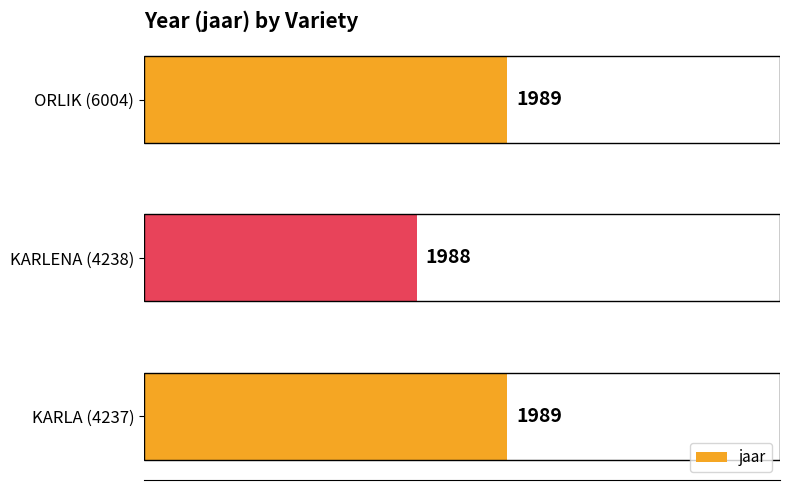

Which category has the lowest value across all series?

KARLENA (4238)